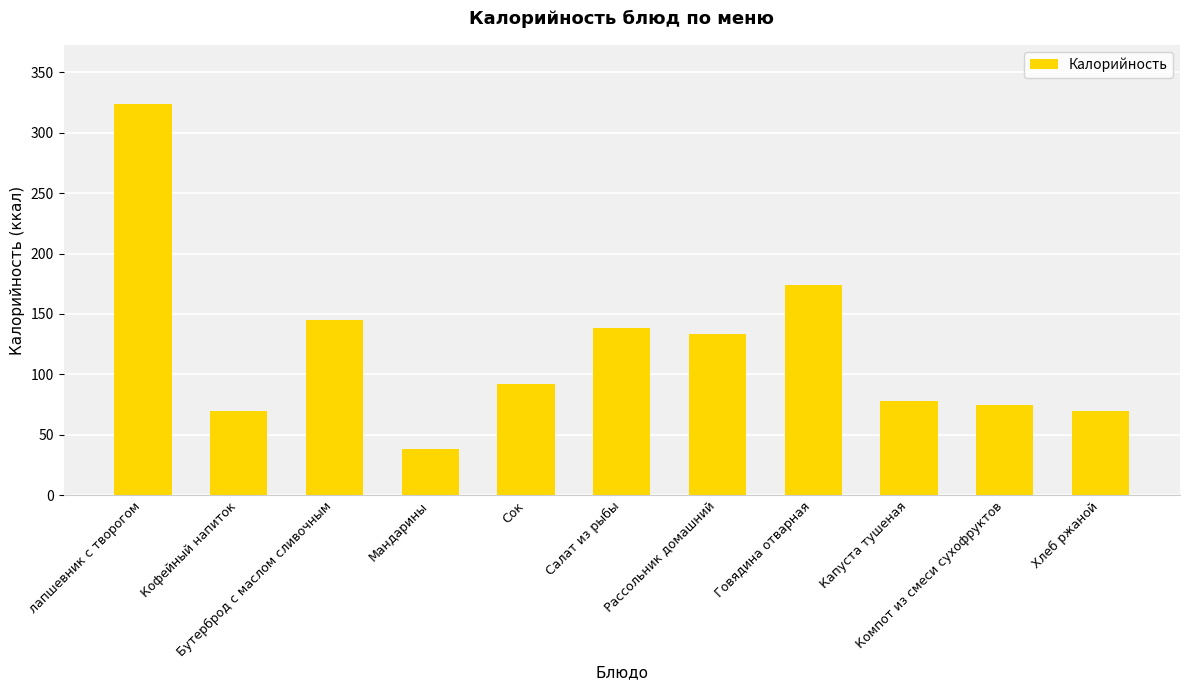

The value at Капуста тушеная is 26. True or false?

False